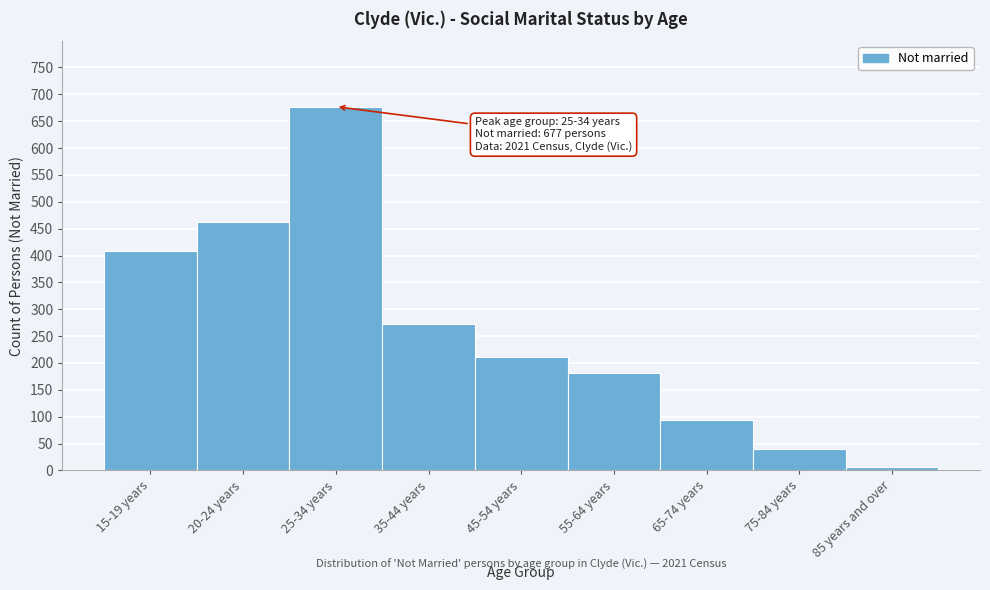

Reading left to right, extract all data points from this chart.

15-19 years=408	20-24 years=462	25-34 years=677	35-44 years=273	45-54 years=212	55-64 years=182	65-74 years=93	75-84 years=39	85 years and over=6